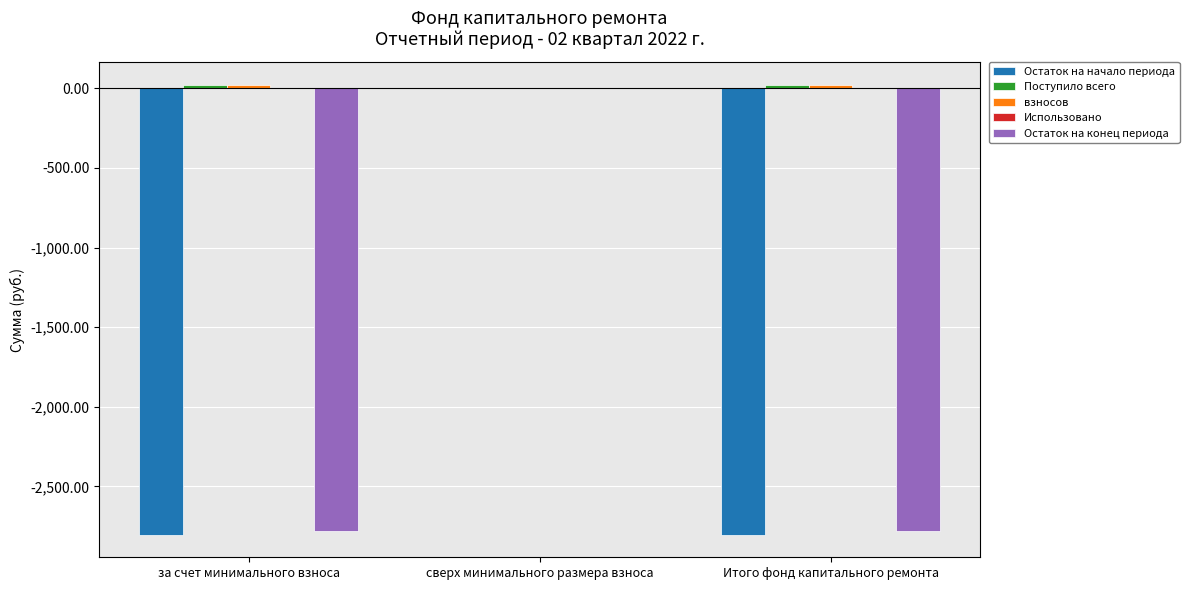

Which series changed the most between сверх минимального размера взноса and Итого фонд капитального ремонта?

Остаток на начало периода